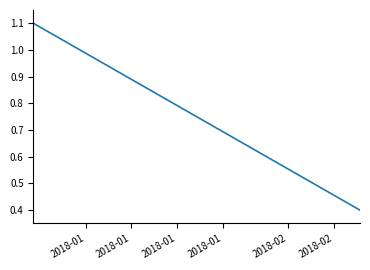

What is the greatest value displayed?

1.1